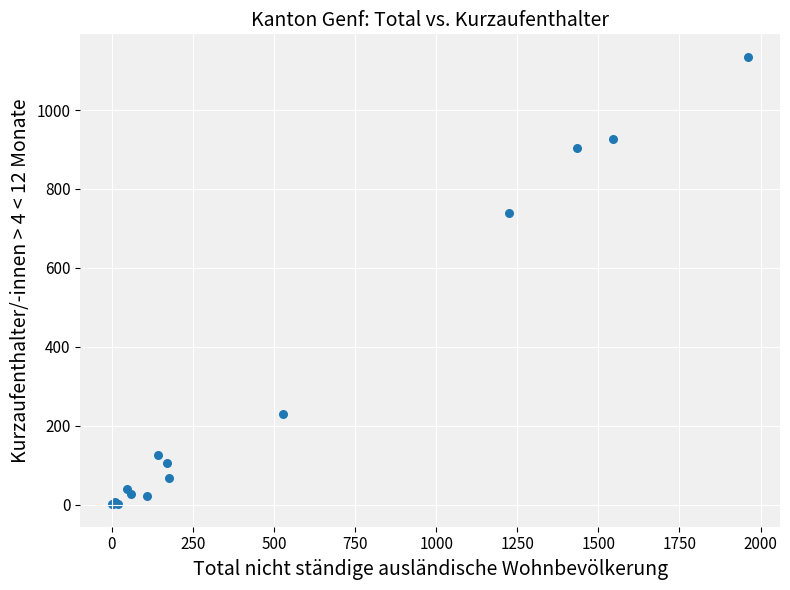

What Y value in the scatter plot is closest to 568?

738